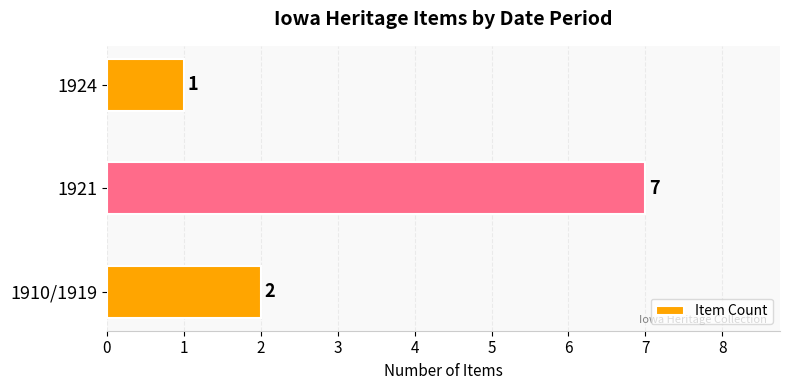

Reading top to bottom, list all the values displayed in this chart.

1924=1	1921=7	1910/1919=2